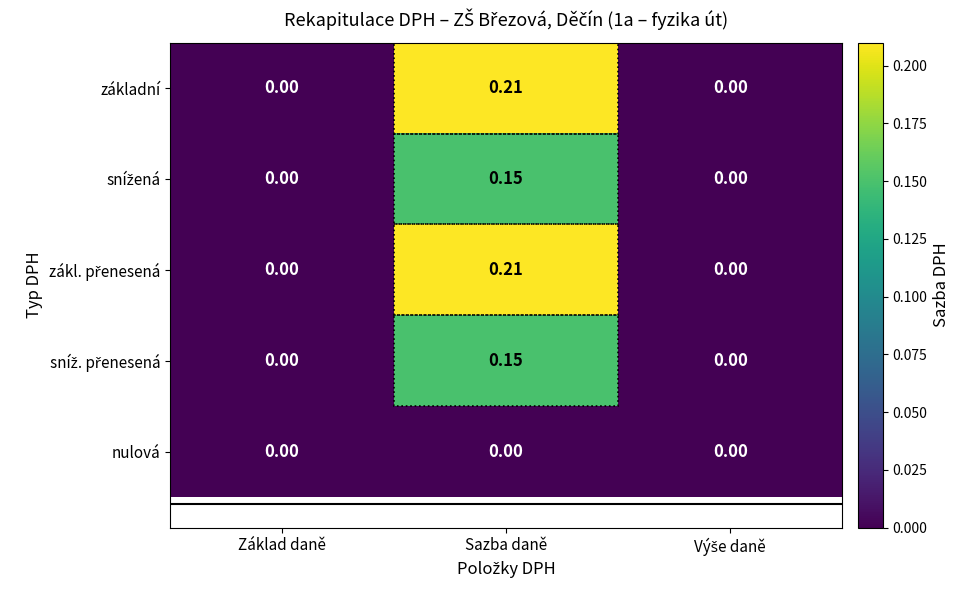

Which label corresponds to the largest value in the chart?

Sazba daně